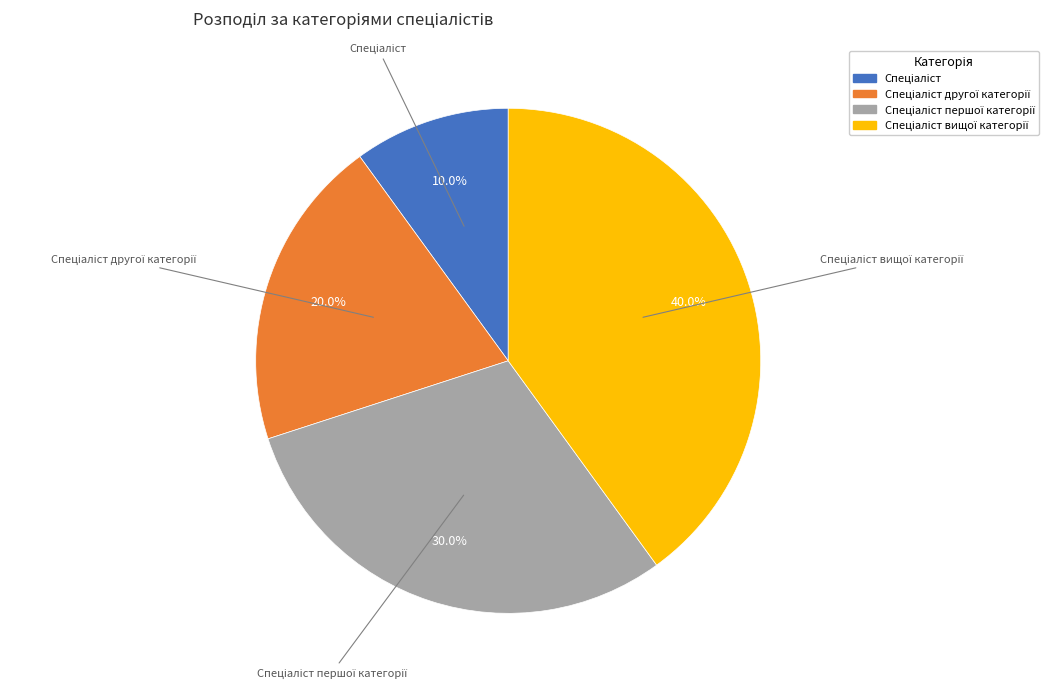

Is there any slice that represents more than half of the pie?

No